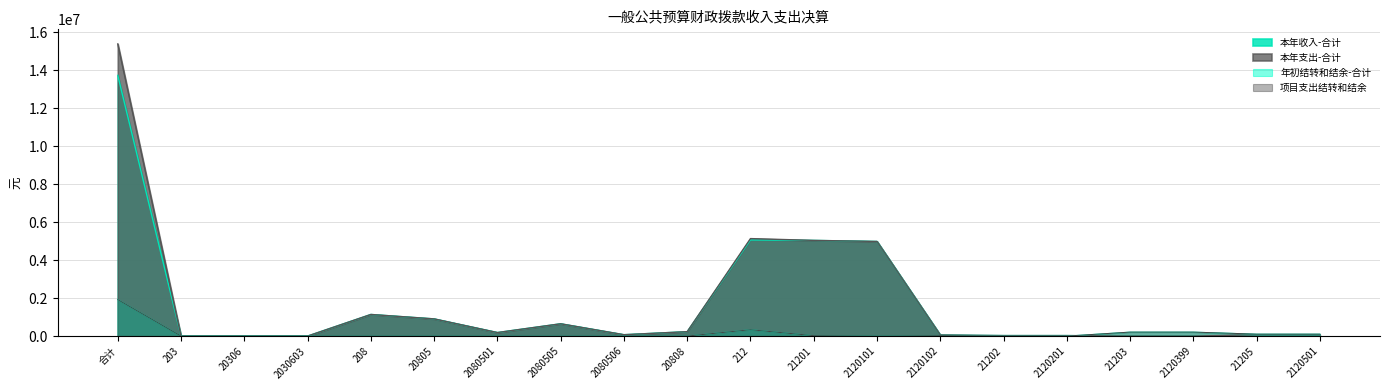

What is the sum of the 本年收入-合计 values at 2030603 and 20808?

232573.8